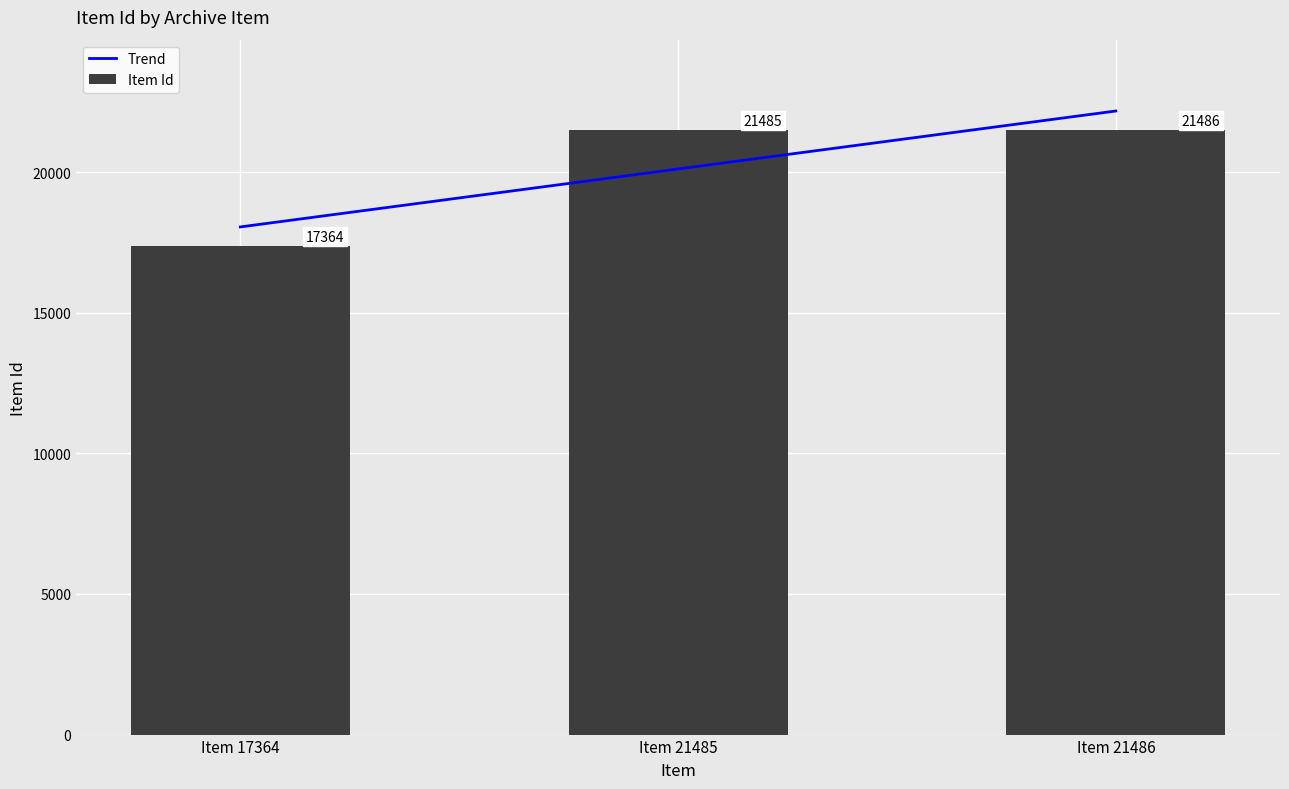

How many distinct data groups are displayed?

1